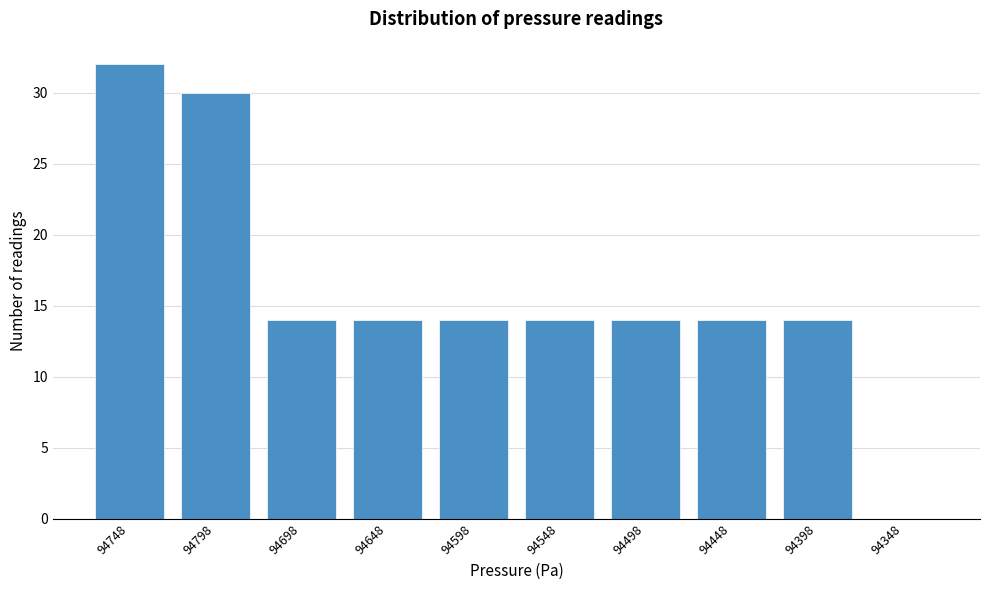

Reading left to right, extract all data points from this chart.

94748=32	94798=30	94698=14	94648=14	94598=14	94548=14	94498=14	94448=14	94398=14	94348=0